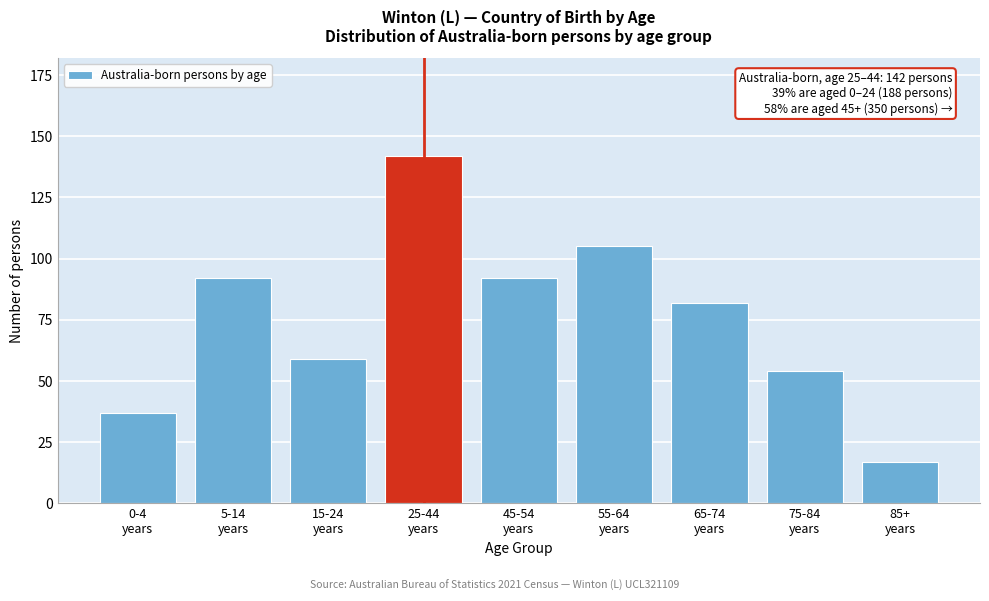

Reading right to left, transcribe all the data shown in this chart.

17	54	82	105	92	142	59	92	37